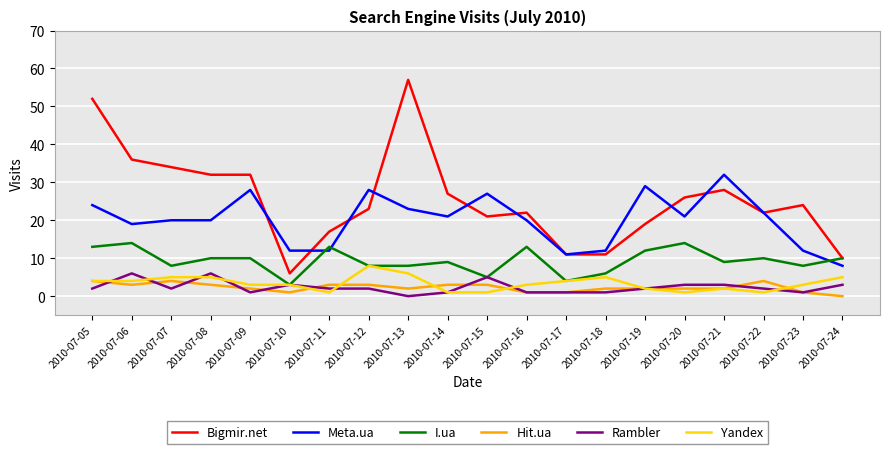

Which series has the largest range (max minus min)?

Bigmir.net